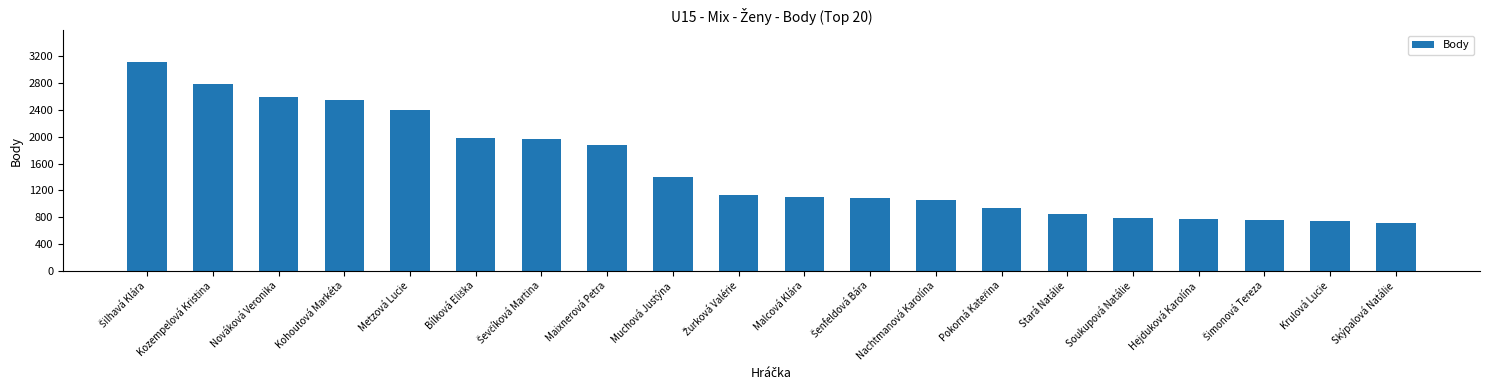

The chart shows a value of 1392 at Muchová Justýna. True or false?

True